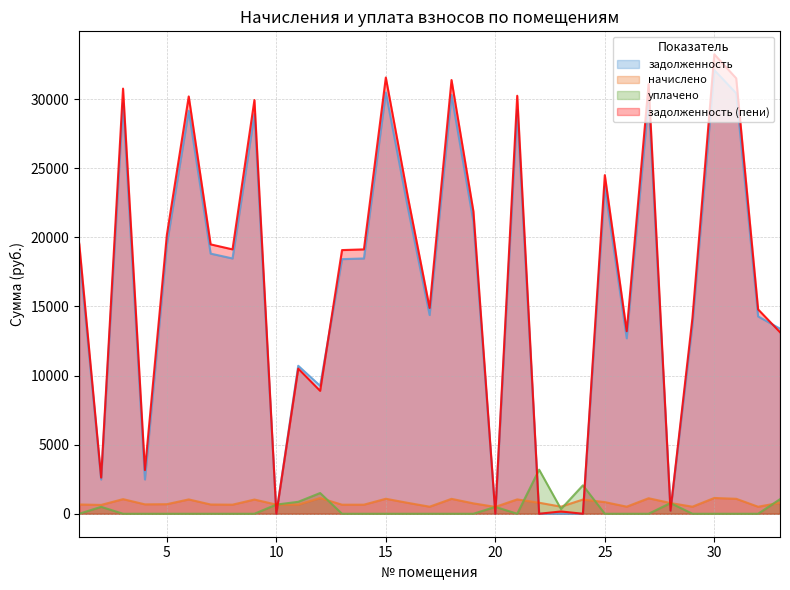

True or false: задолженность (пени) has more than 2 points higher than both neighbors.

True